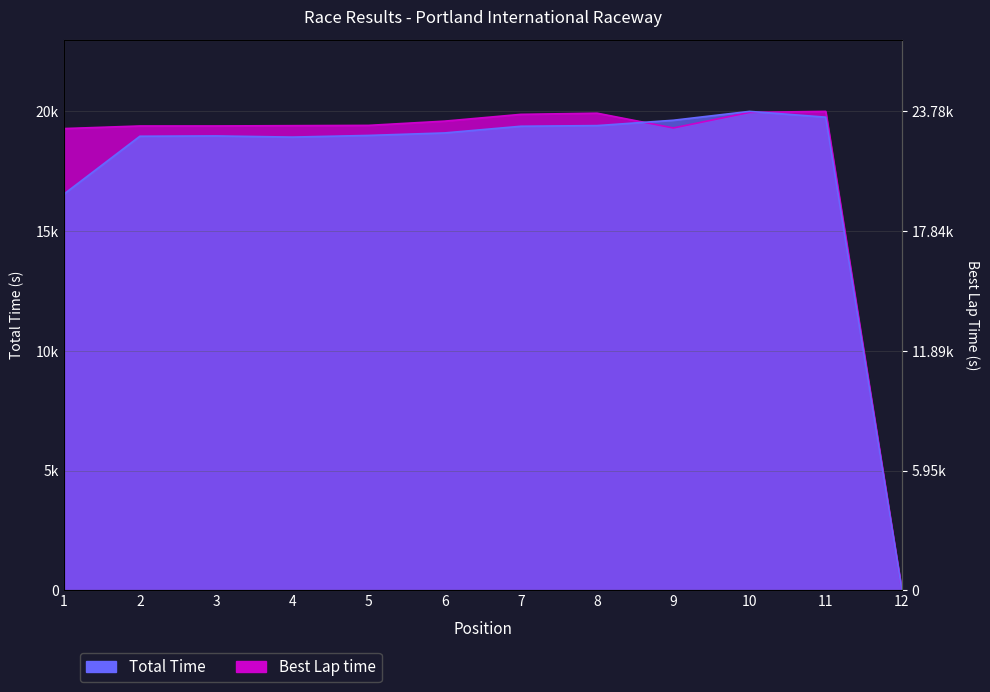

The value of Total Time at 10 is 19957.6. True or false?

True